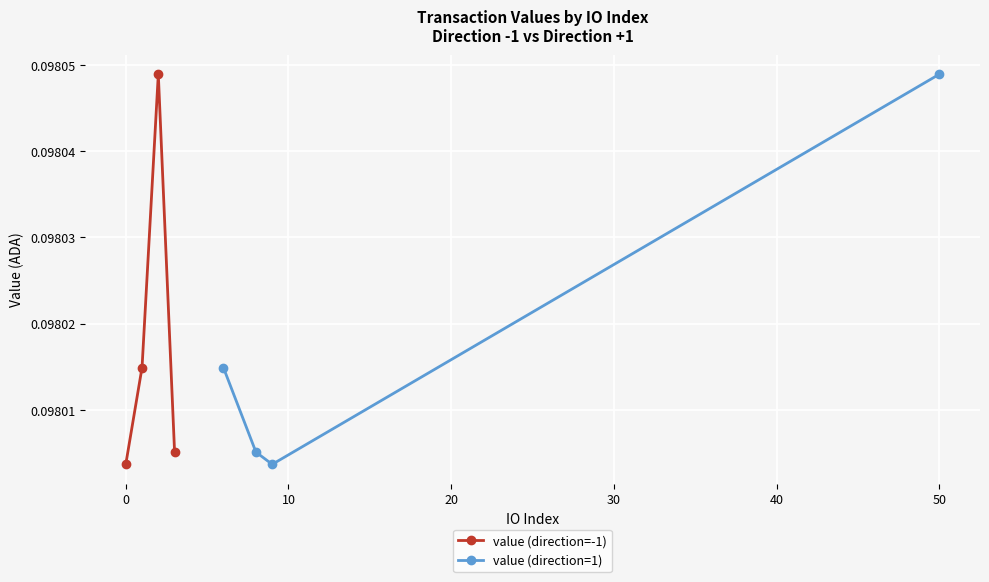

After their last crossing, which series has the higher values: value (direction=1) or value (direction=-1)?

value (direction=1)